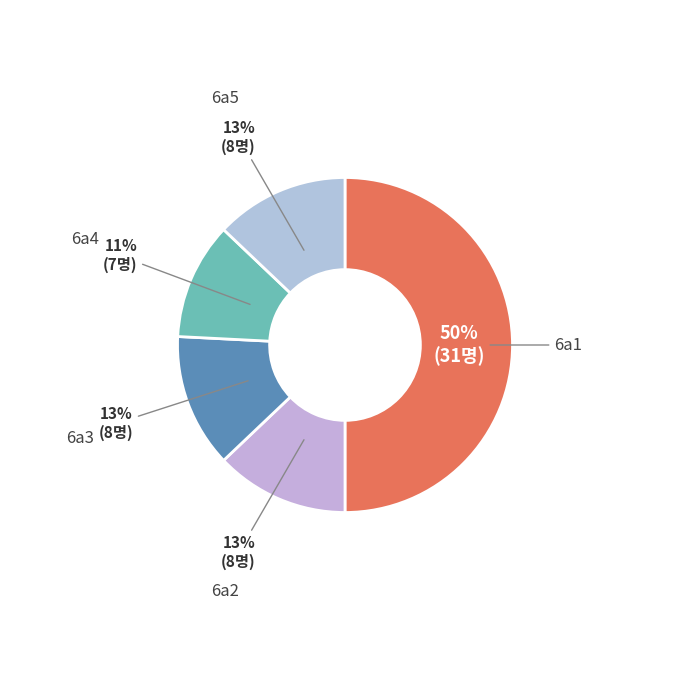

To the nearest percent, what is the average slice percentage?

20%